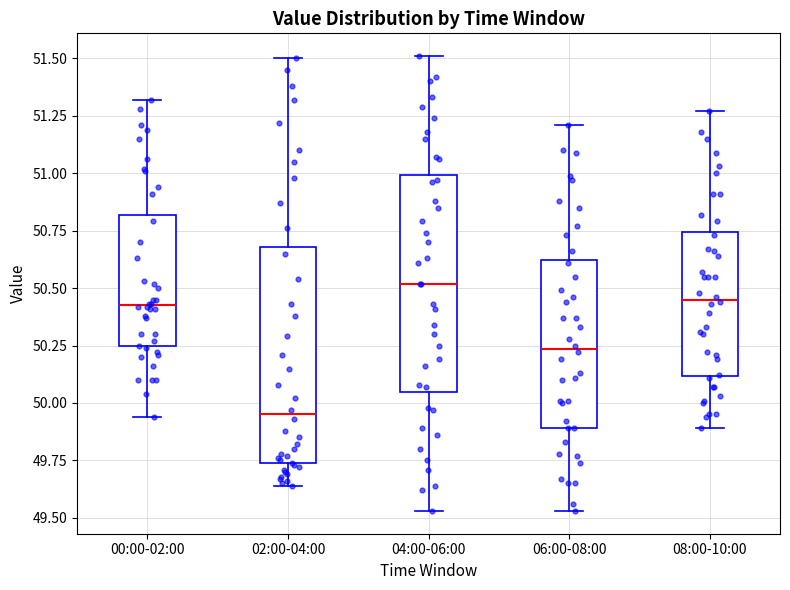

Which box's median line is the lowest?

02:00-04:00